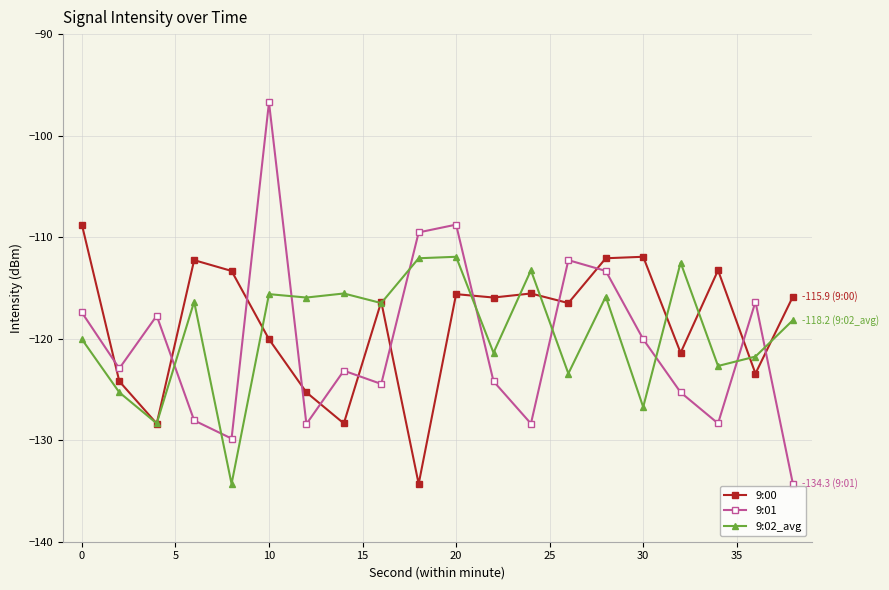

Does the chart display data point markers on the line(s)?

Yes